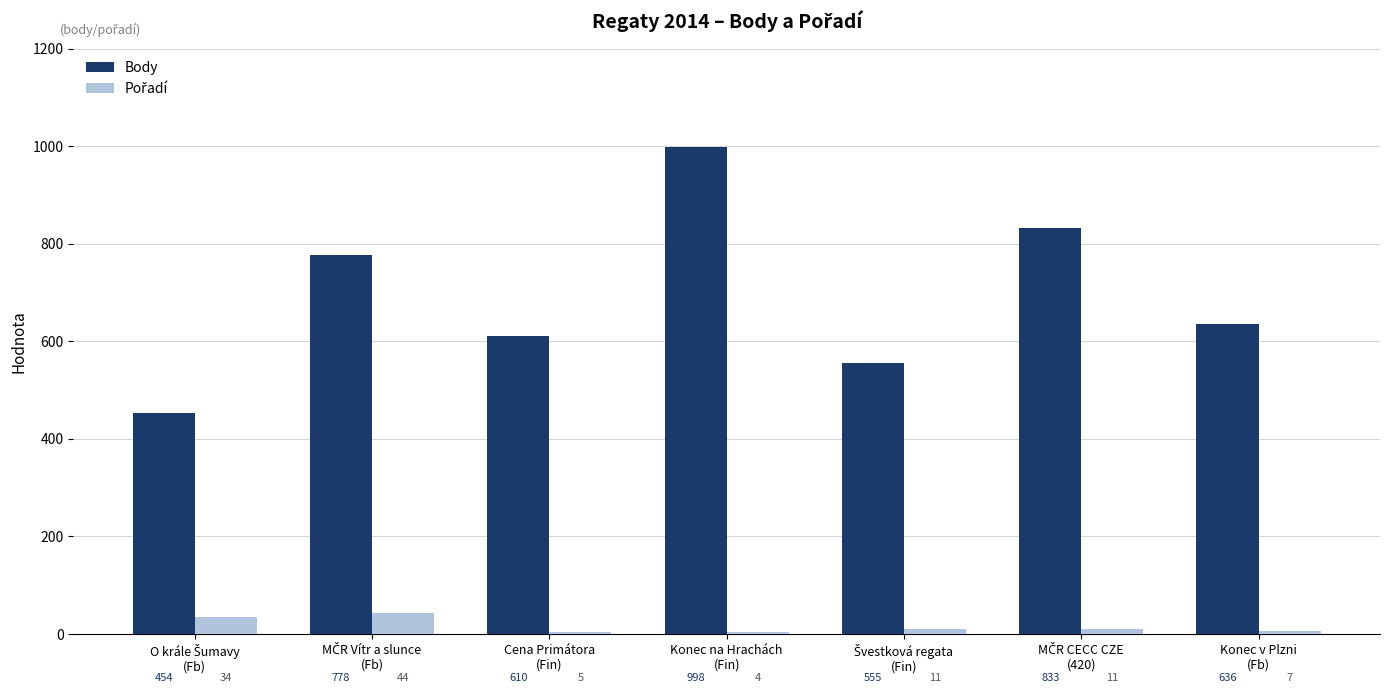

What is the sum of all Body values?

4864